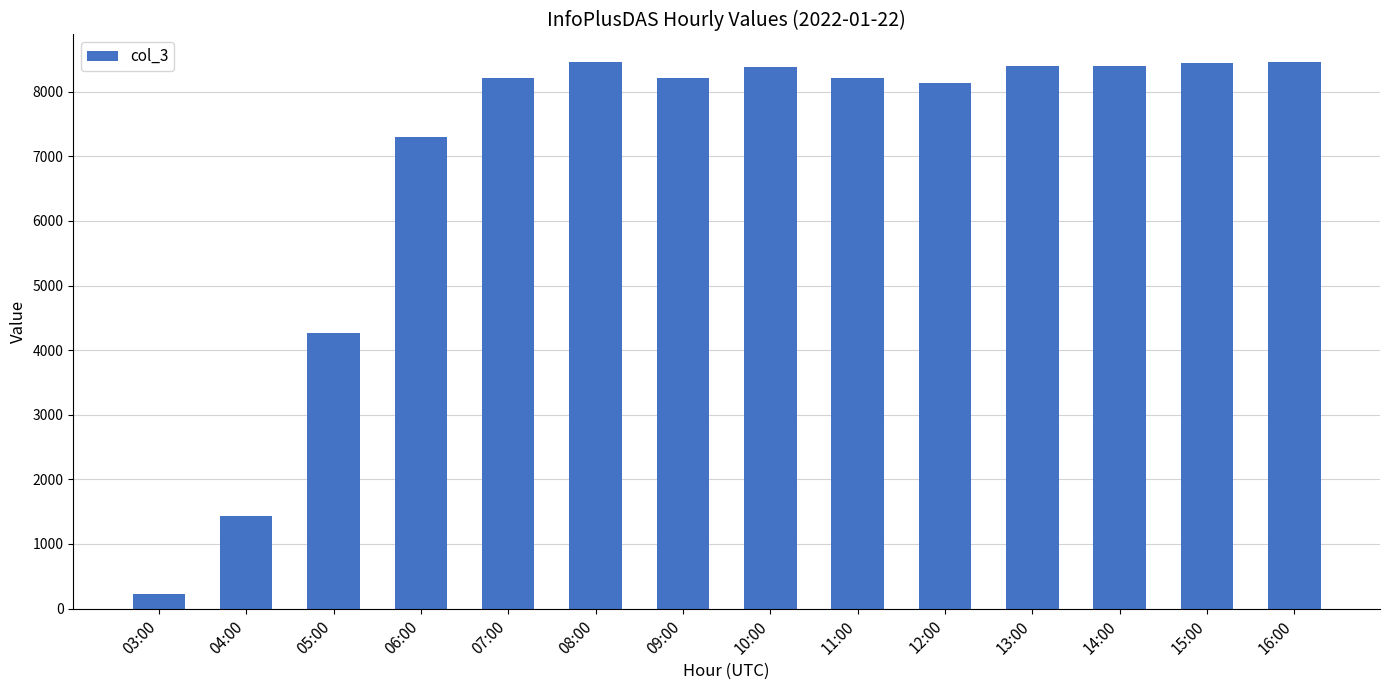

What is the ratio of the value at 12:00 to the value at 09:00?

1.0